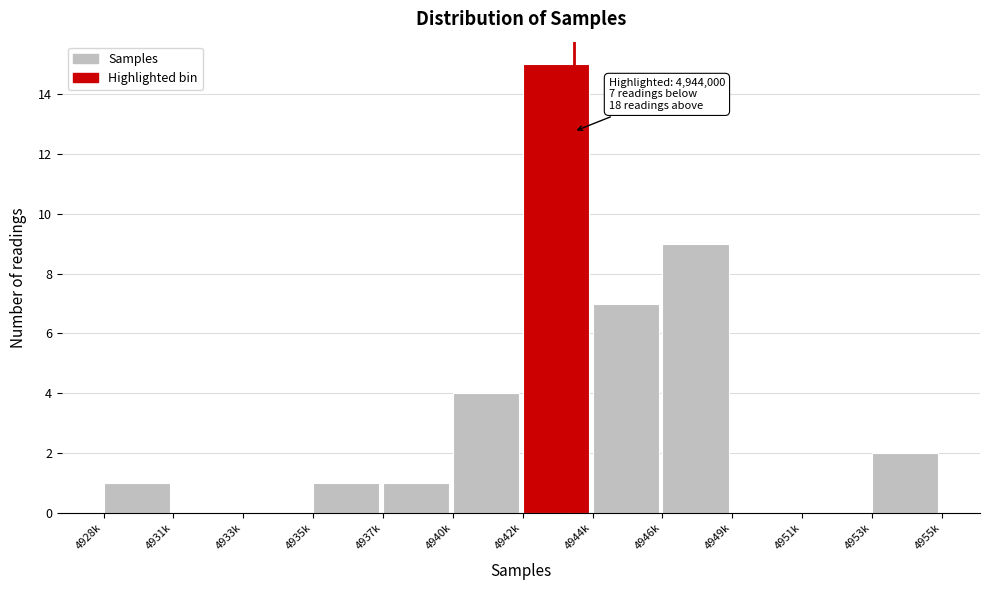

Reading left to right, what are all the values shown in this chart?

4928k=1	4931k=0	4933k=0	4935k=1	4937k=1	4940k=4	4942k=15	4944k=7	4946k=9	4949k=0	4951k=0	4953k=2